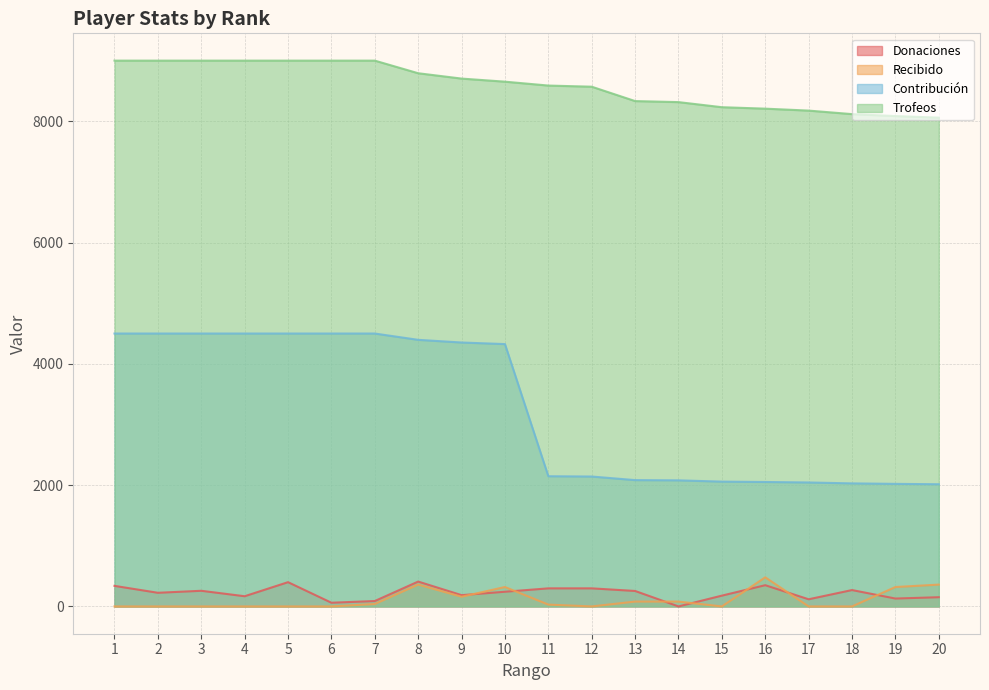

What is the spread (max minus min) of values at 19?

7956